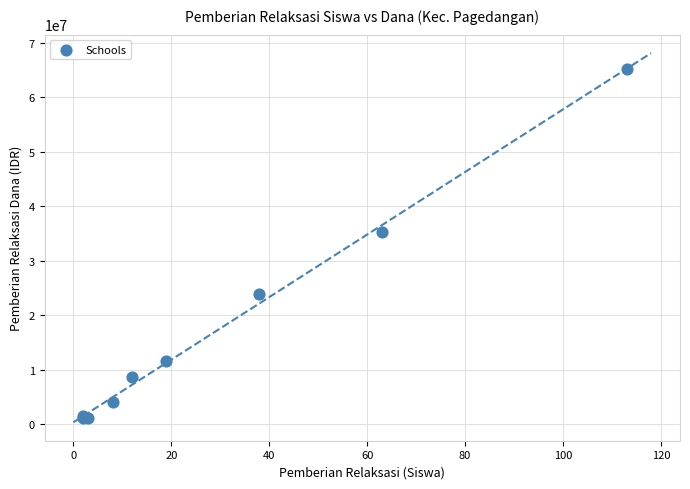

What Y value in the scatter plot is closest to 33187500?

35250000